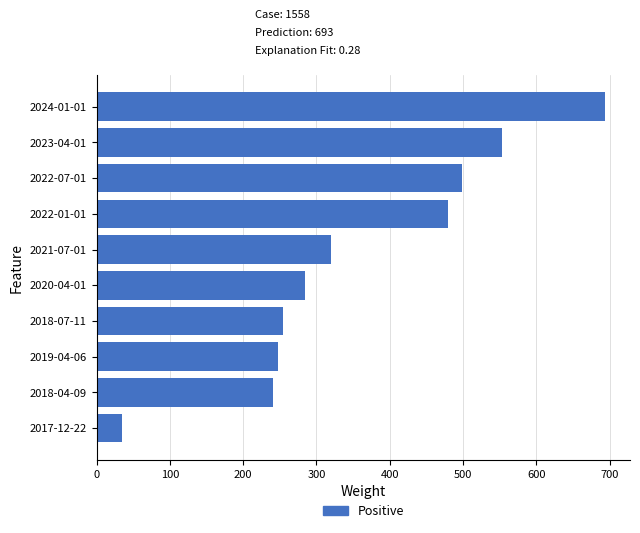

What is the maximum value shown in the chart?

693